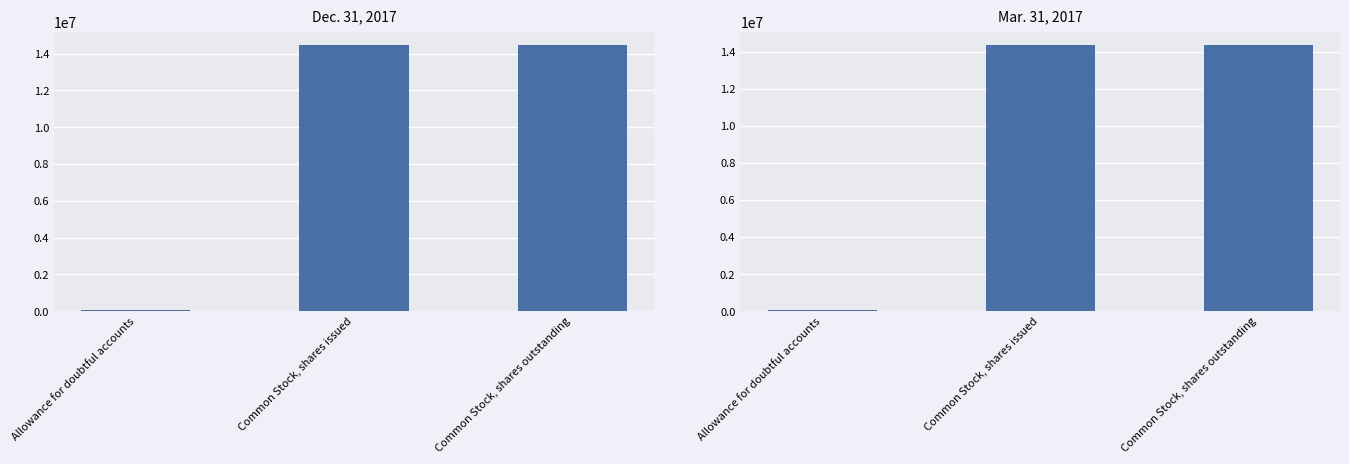

At which category is the sum across all series the highest?

Common Stock, shares issued